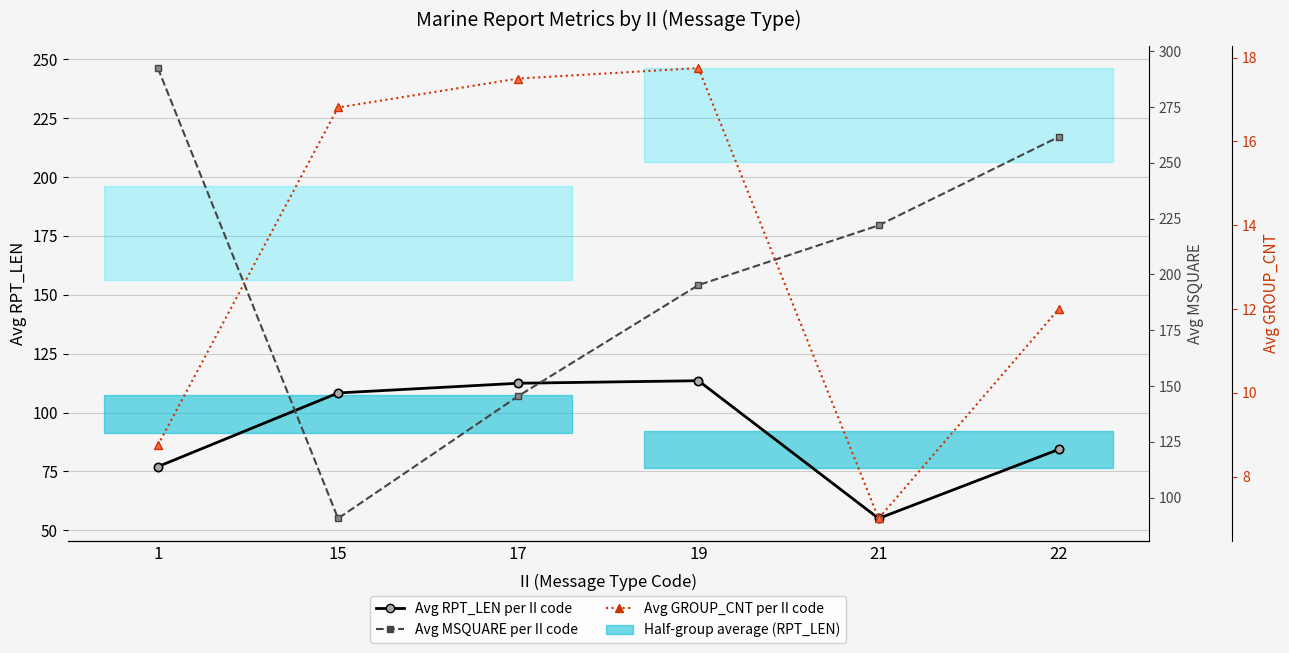

True or false: Avg RPT_LEN per II code and Avg GROUP_CNT per II code cross at least once.

False